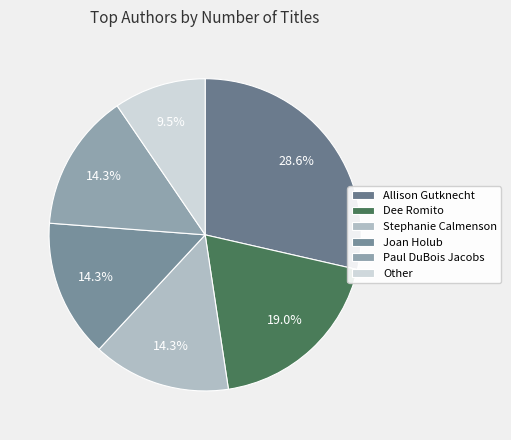

Is it true that Dee Romito is 29% of the pie?

False